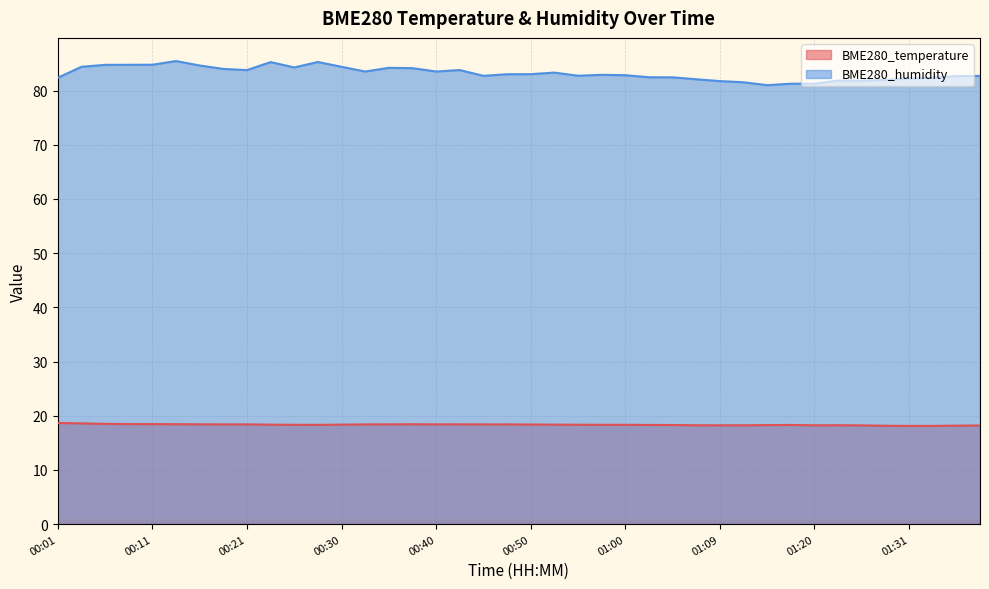

What is the spread (max minus min) of values at 01:23?

63.6